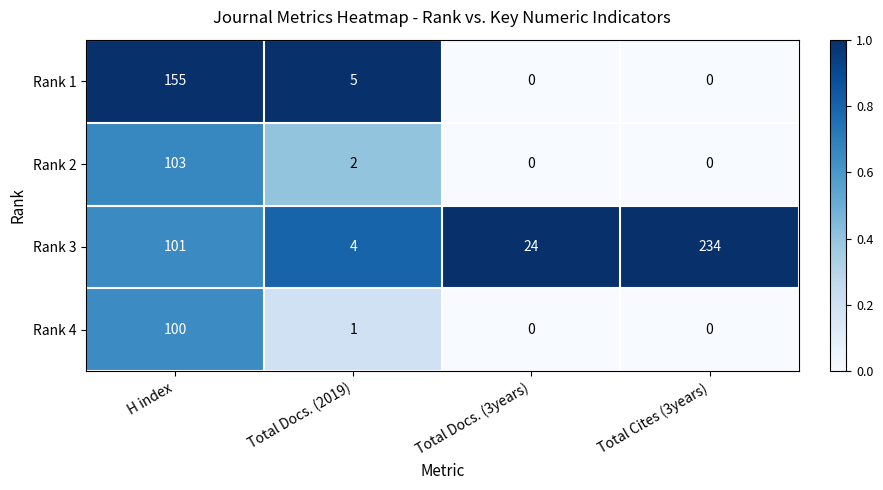

What is the difference between the highest and lowest values at Total Docs. (3years)?

24